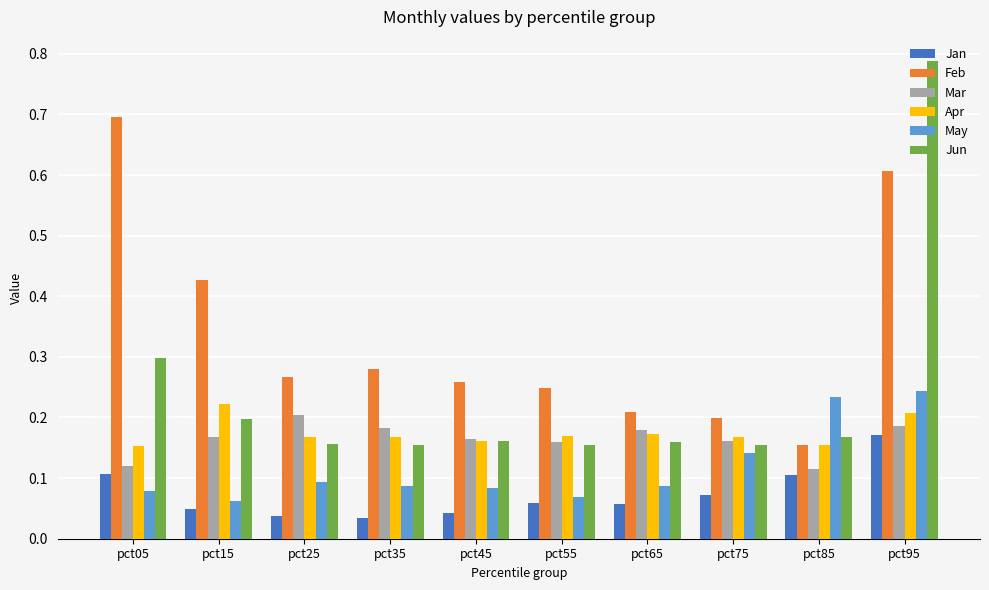

Is it true that Jun equals 0.1 at pct65?

False